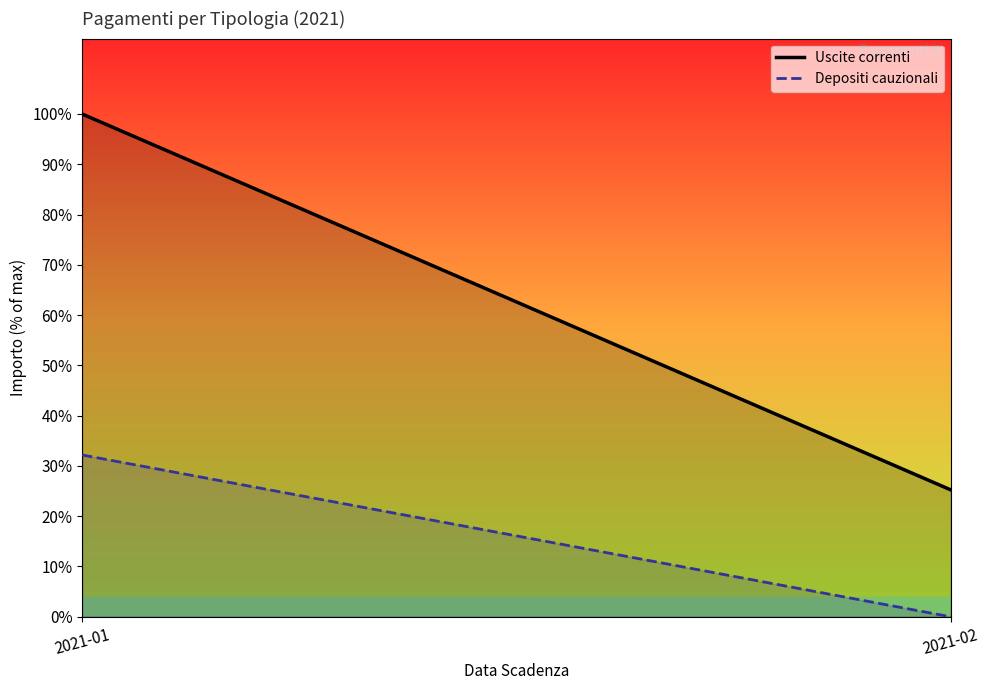

What is the average value of the Depositi cauzionali series?

6608.4